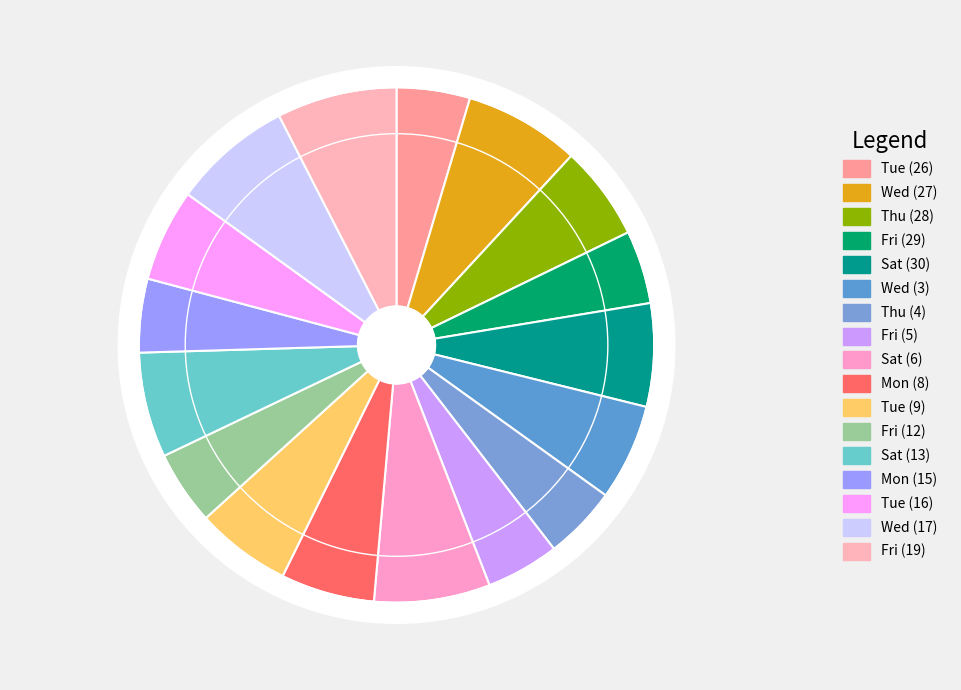

To the nearest percent, what is the difference between the Sat (30) and Fri (5) slice percentages?

2%